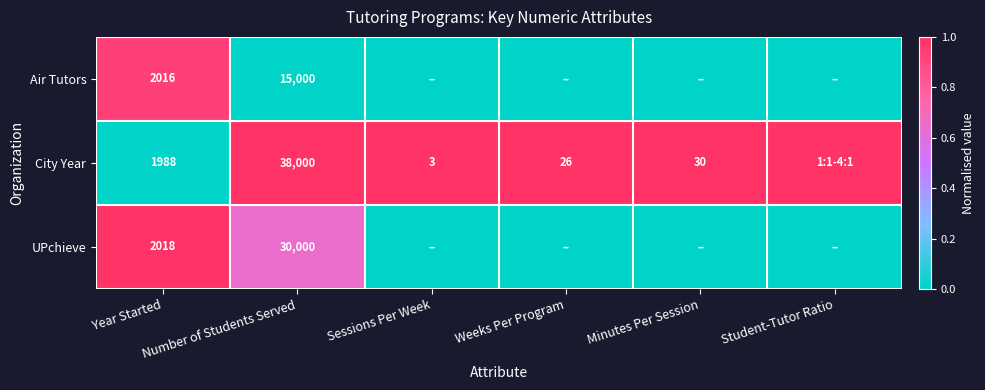

Rank the series by their average value, from highest to lowest.

City Year, UPchieve, Air Tutors